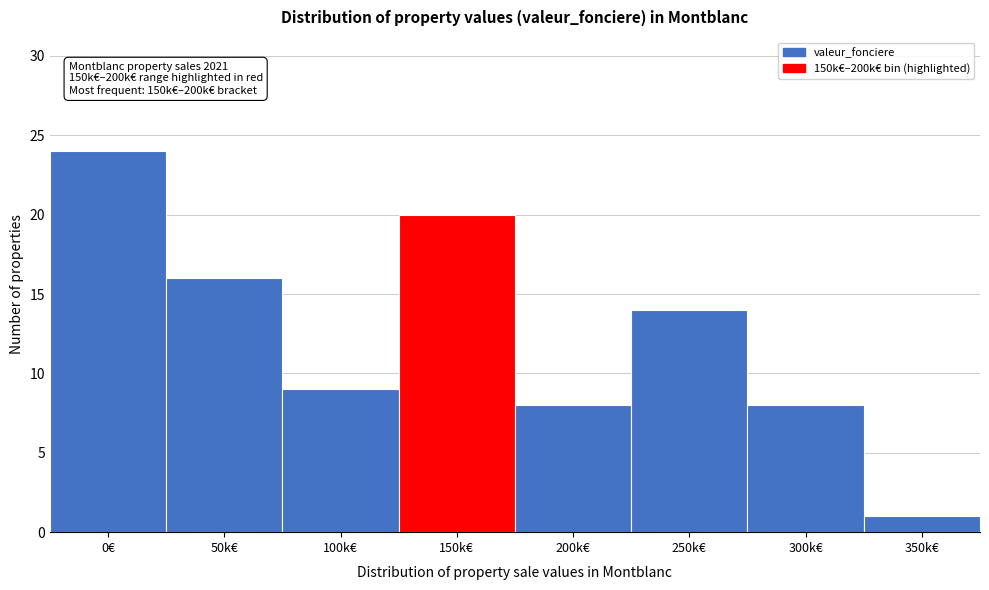

Reading left to right, transcribe all the data shown in this chart.

0€=24	50k€=16	100k€=9	150k€=20	200k€=8	250k€=14	300k€=8	350k€=1